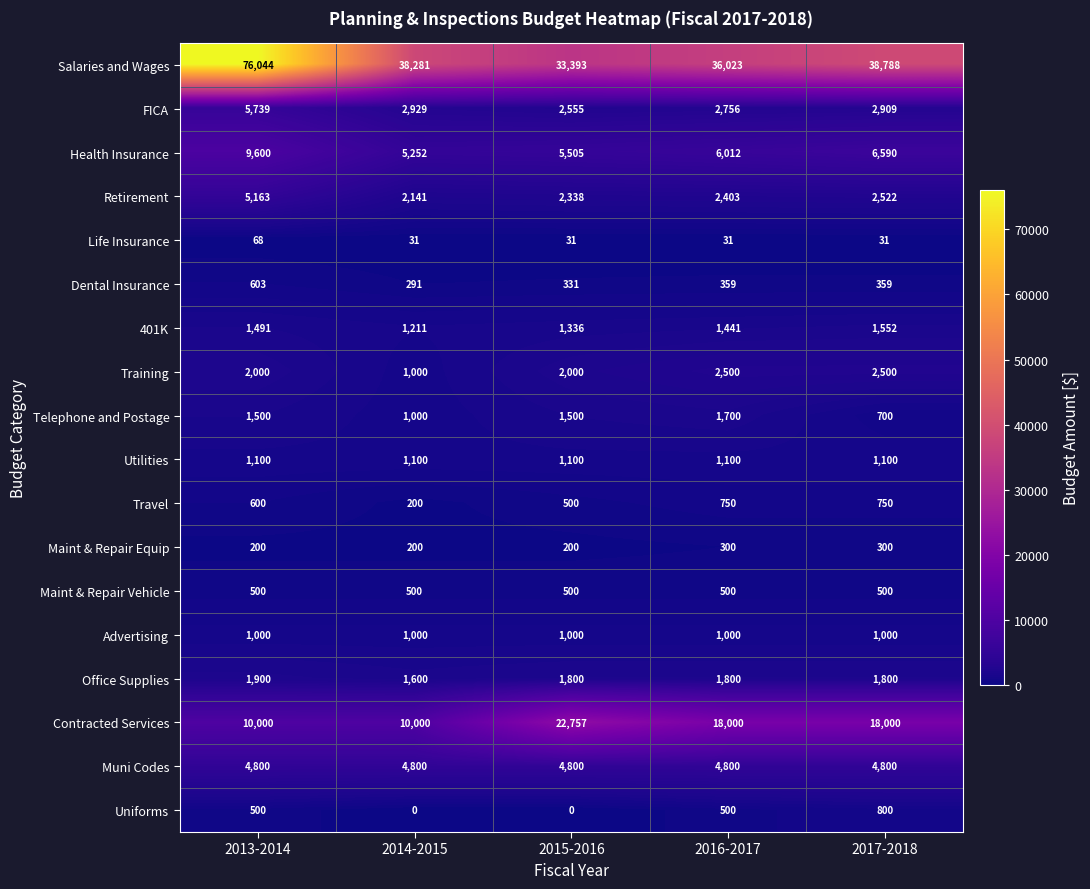

Is it true that Maint & Repair Vehicle equals 235 at 2013-2014?

False